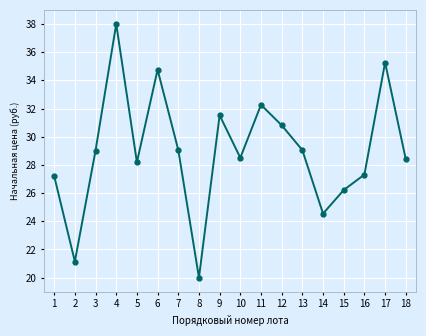

How many lines are shown in the chart?

1